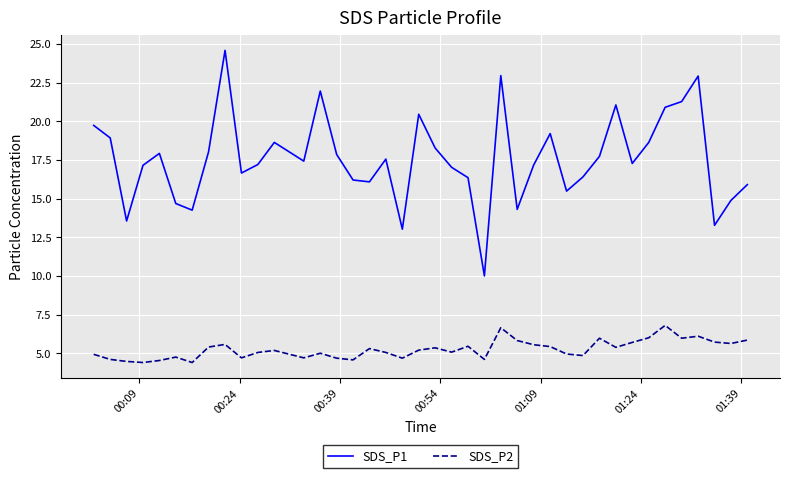

True or false: SDS_P2 and SDS_P1 intersect in this chart.

False